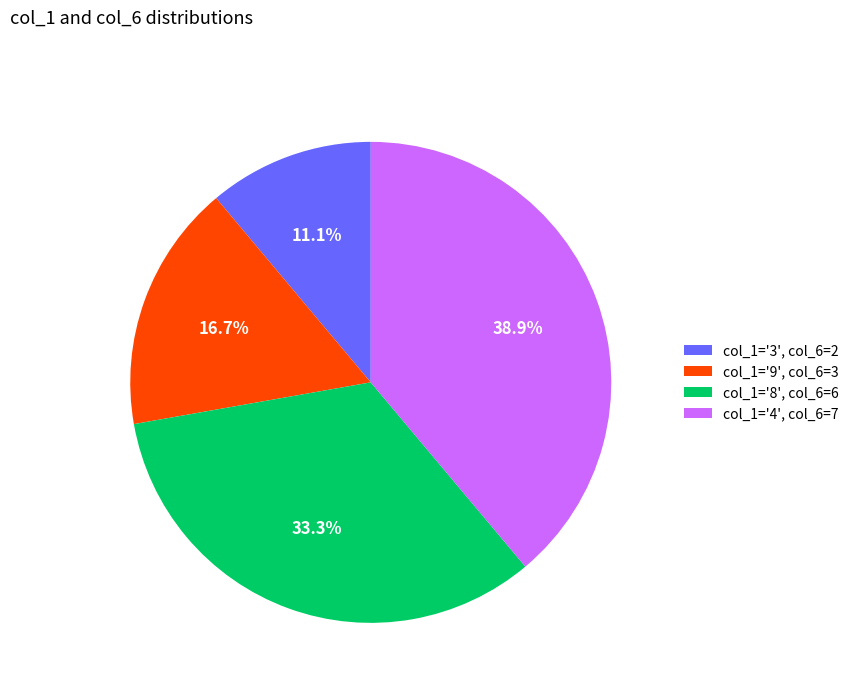

What is the largest slice in the pie chart?

col_1='4', col_6=7